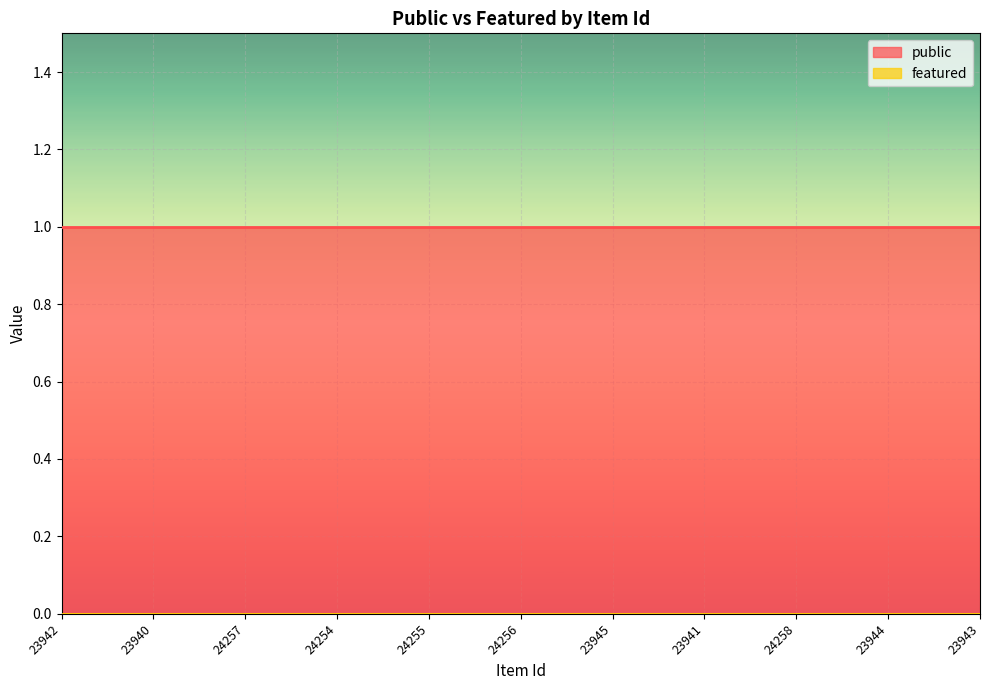

What are all the series names shown in the legend?

public, featured